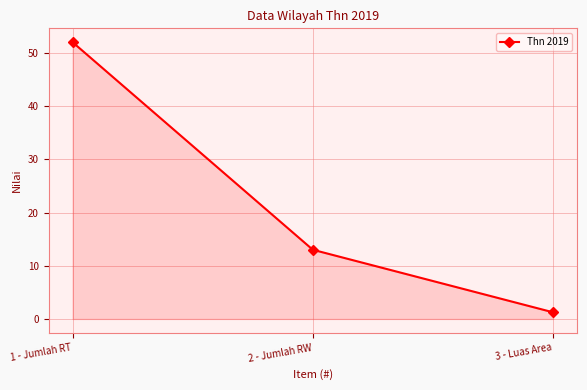

Which has a higher value, 1 - Jumlah RT or 3 - Luas Area?

1 - Jumlah RT